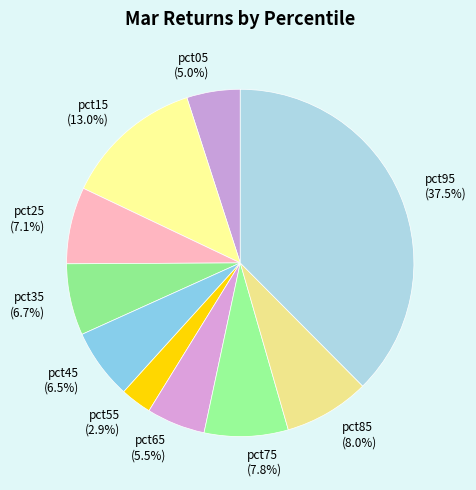

Does pct75 account for over 50% of the chart?

No